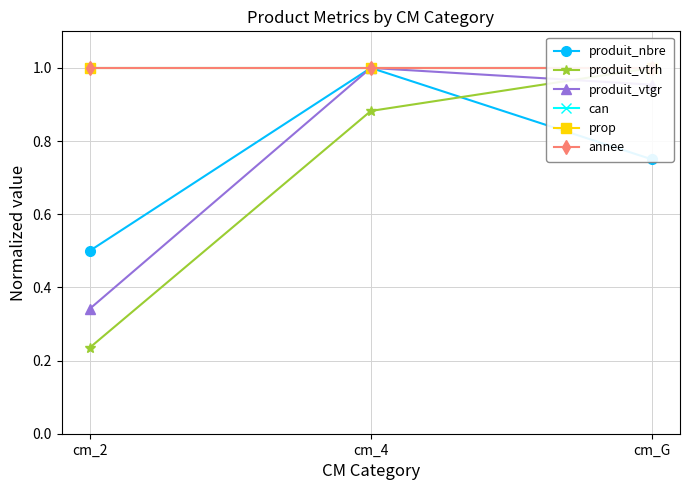

Where is can nearest to the value 1?

cm_2